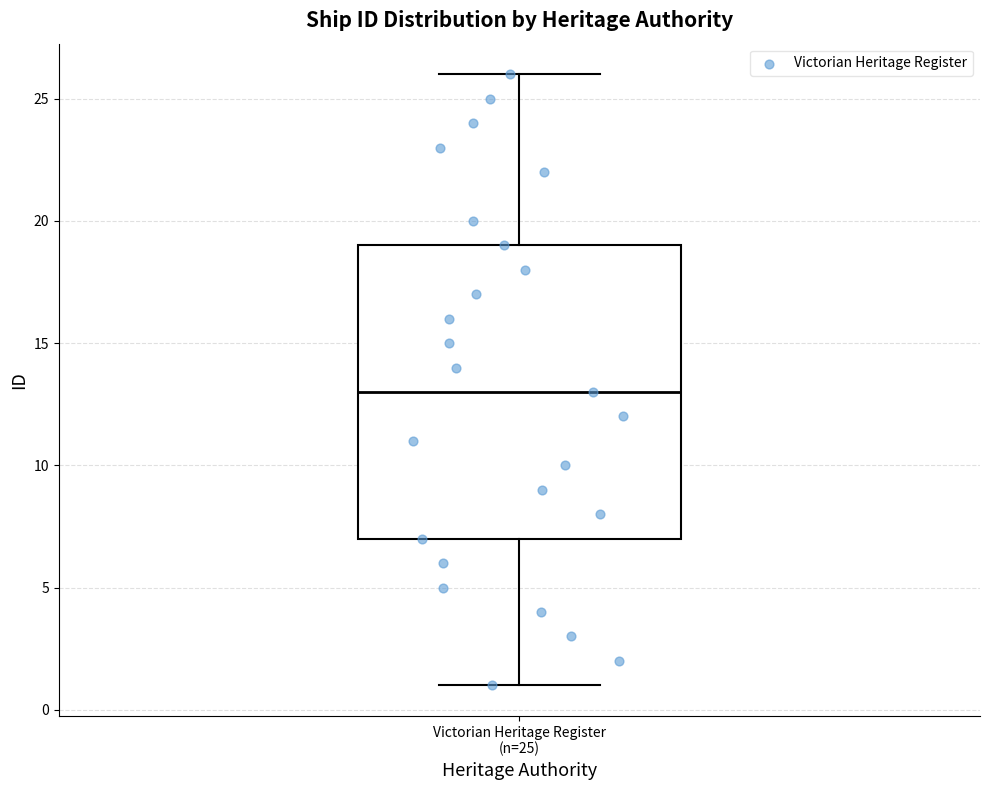

Where does the median line of the box for Victorian Heritage Register (n=25) sit on the y-axis? The values are not printed on the chart, so give them approximately, as read against the axis.

13